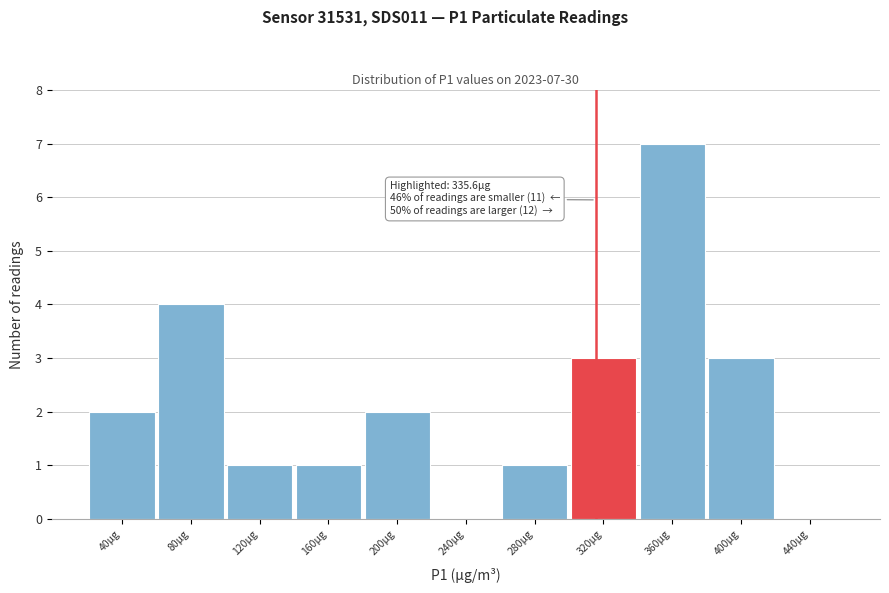

Reading left to right, list all the values displayed in this chart.

40µg=2	80µg=4	120µg=1	160µg=1	200µg=2	240µg=0	280µg=1	320µg=3	360µg=7	400µg=3	440µg=0